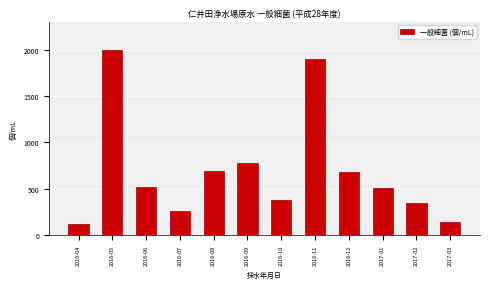

Reading left to right, extract all data points from this chart.

2016-04=120	2016-05=2000	2016-06=520	2016-07=260	2016-08=690	2016-09=780	2016-10=380	2016-11=1900	2016-12=680	2017-01=510	2017-02=350	2017-03=140